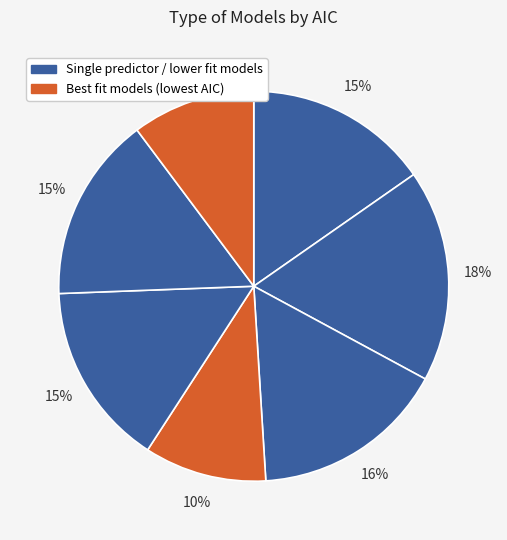

How many slices are in this pie chart?

7